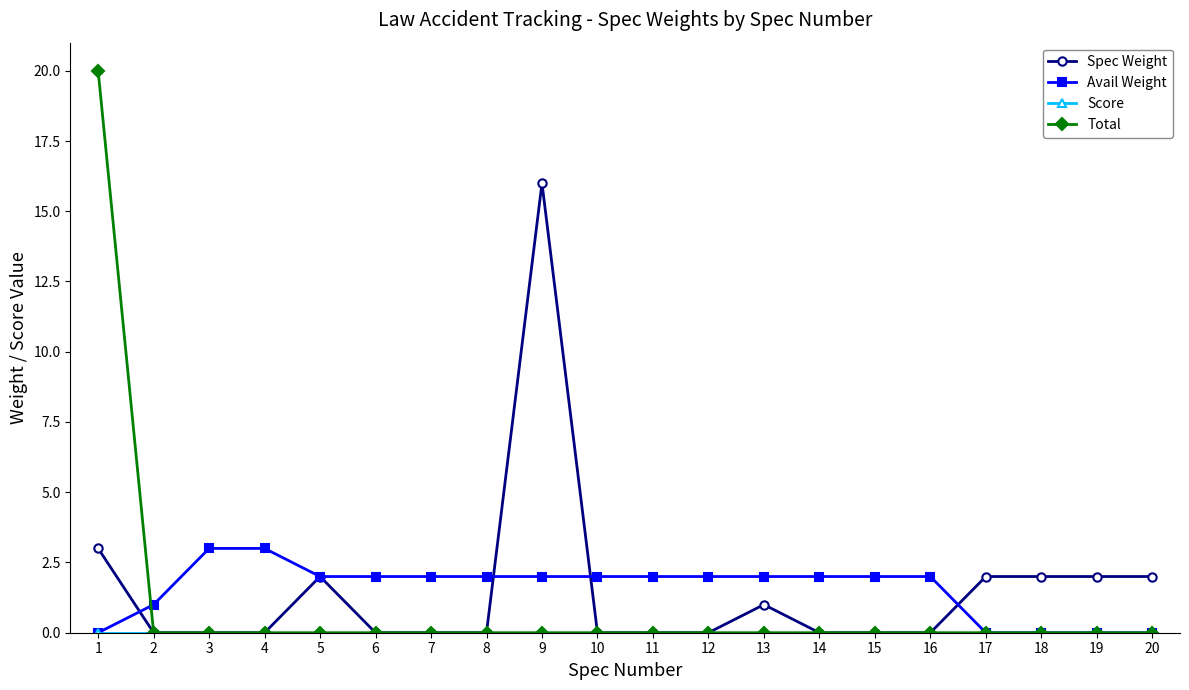

What is the total value across all series at 18?

2